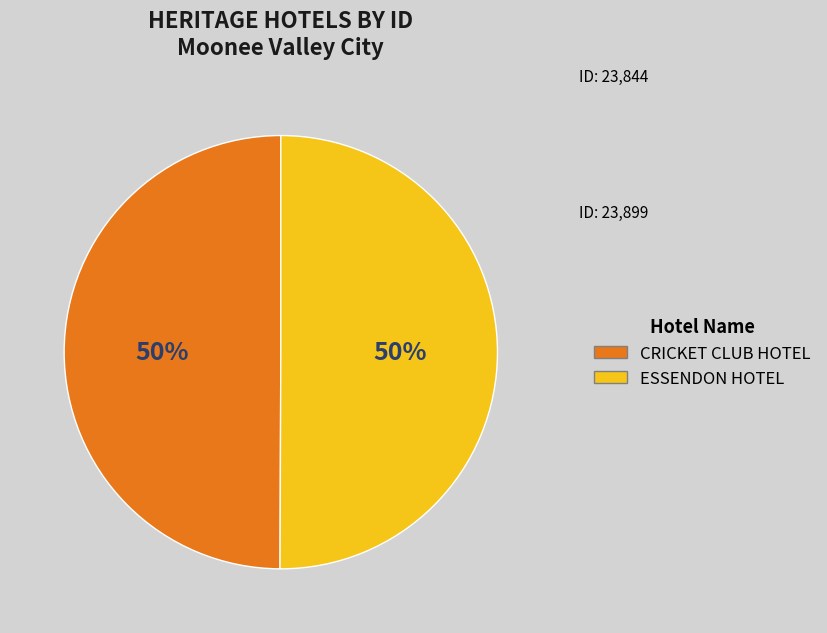

True or false: CRICKET CLUB HOTEL accounts for 50% of the total.

True